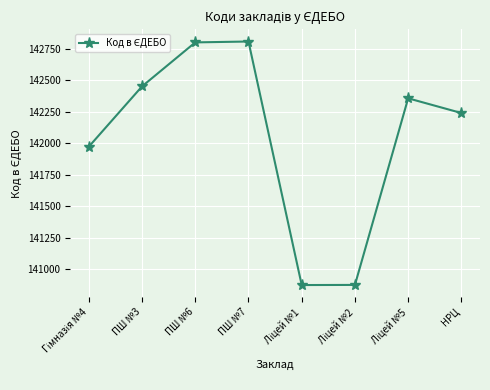

What is the difference between the values at ПШ №7 and ПШ №3?

357